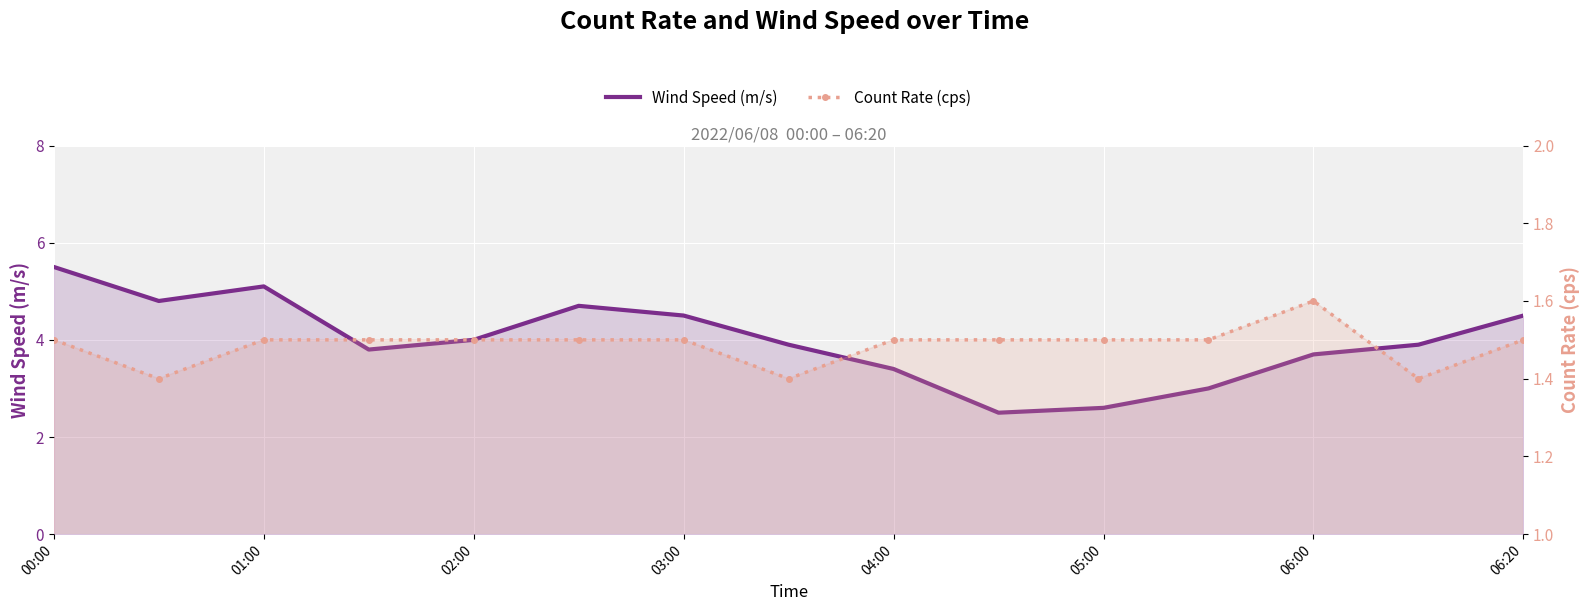

Which series has the largest total across all categories?

Wind Speed (m/s)